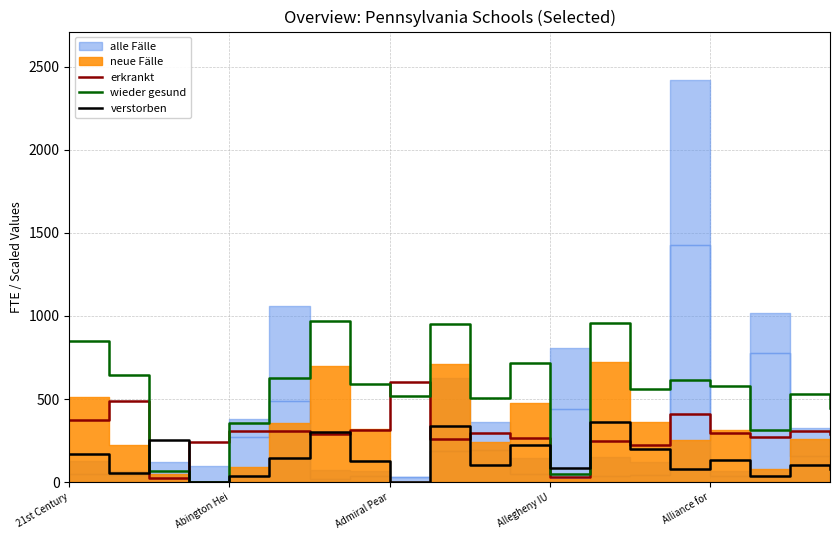

What is the label of the 6th point from the left?

5